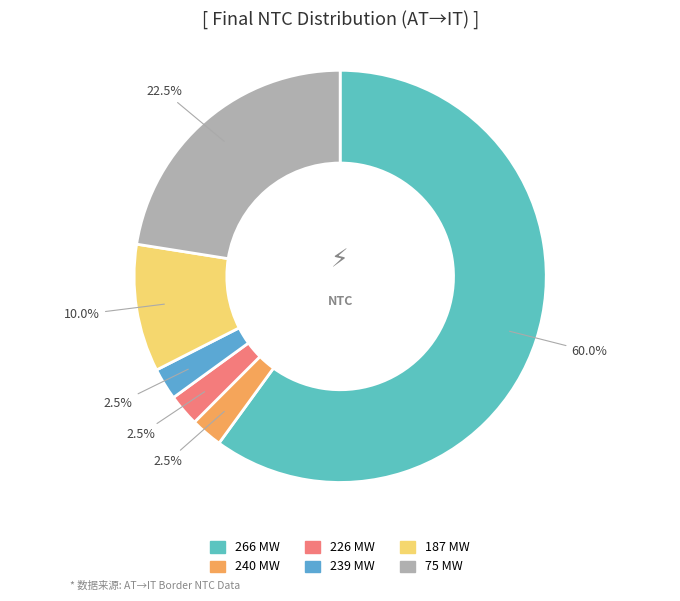

Count the number of slices in the pie.

6